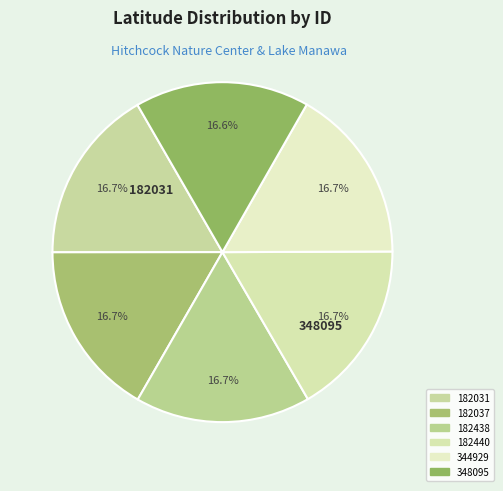

To the nearest percent, what is the combined percentage of 182031 and 182438?

33%